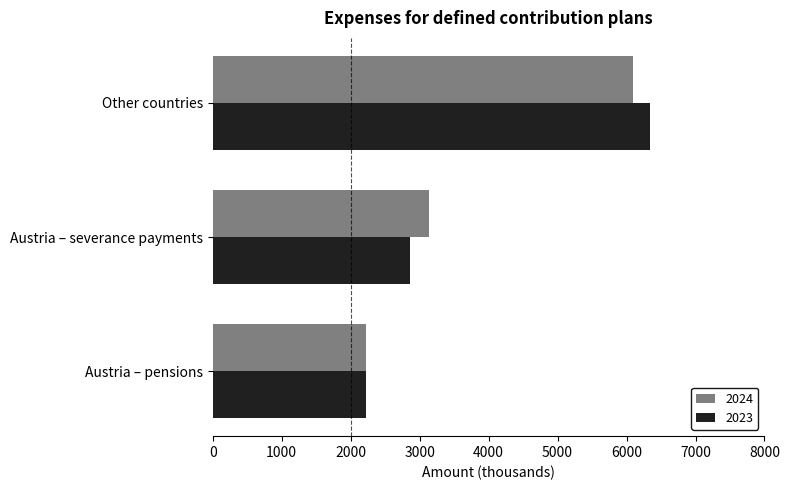

Rank the series by their maximum value, from lowest to highest.

2024, 2023